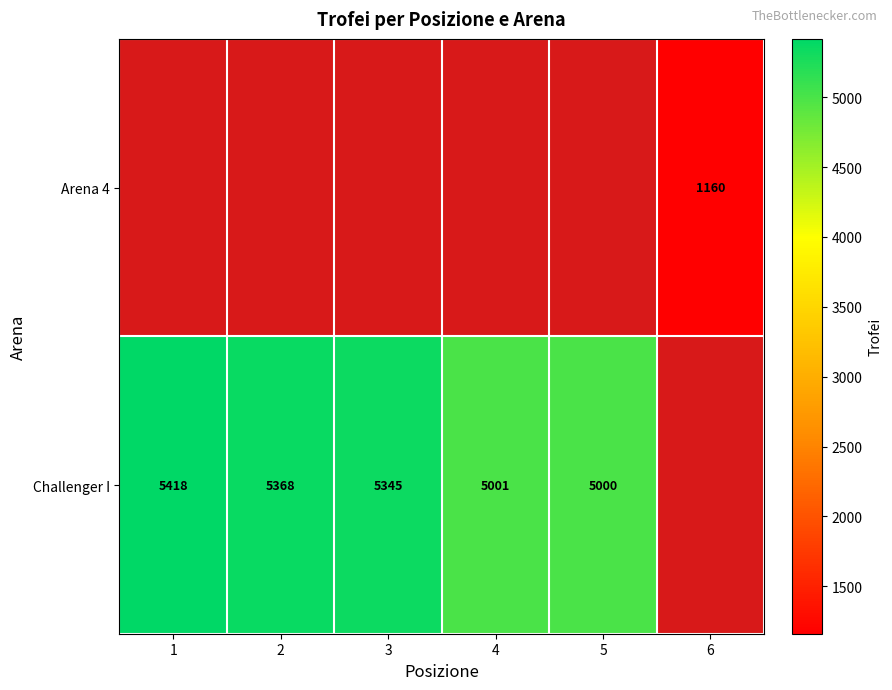

The value of Challenger I at 1 is 7647. True or false?

False